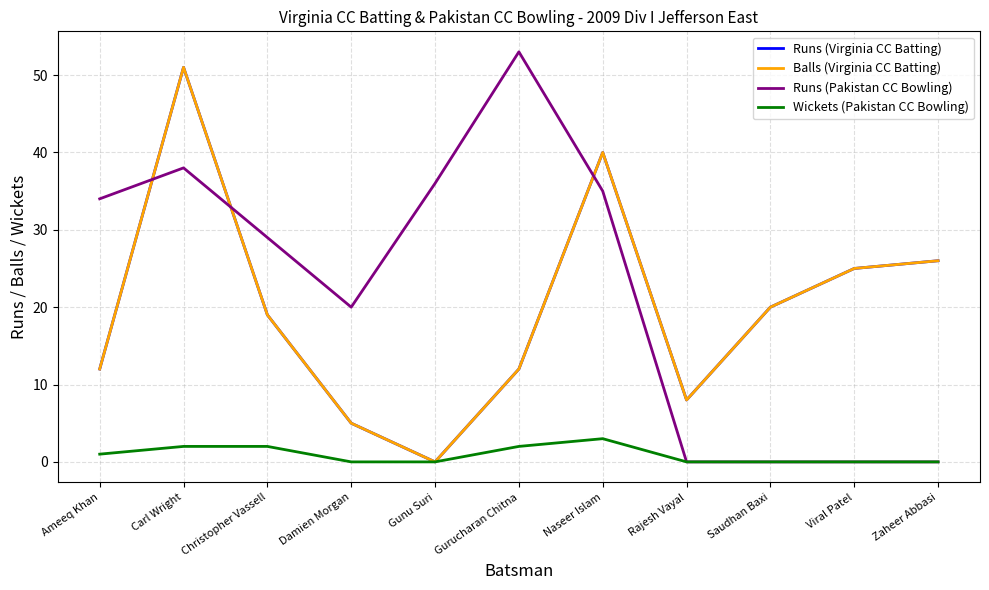

What value does the Balls (Virginia CC Batting) series have at Rajesh Vayal, to the nearest 5?

10